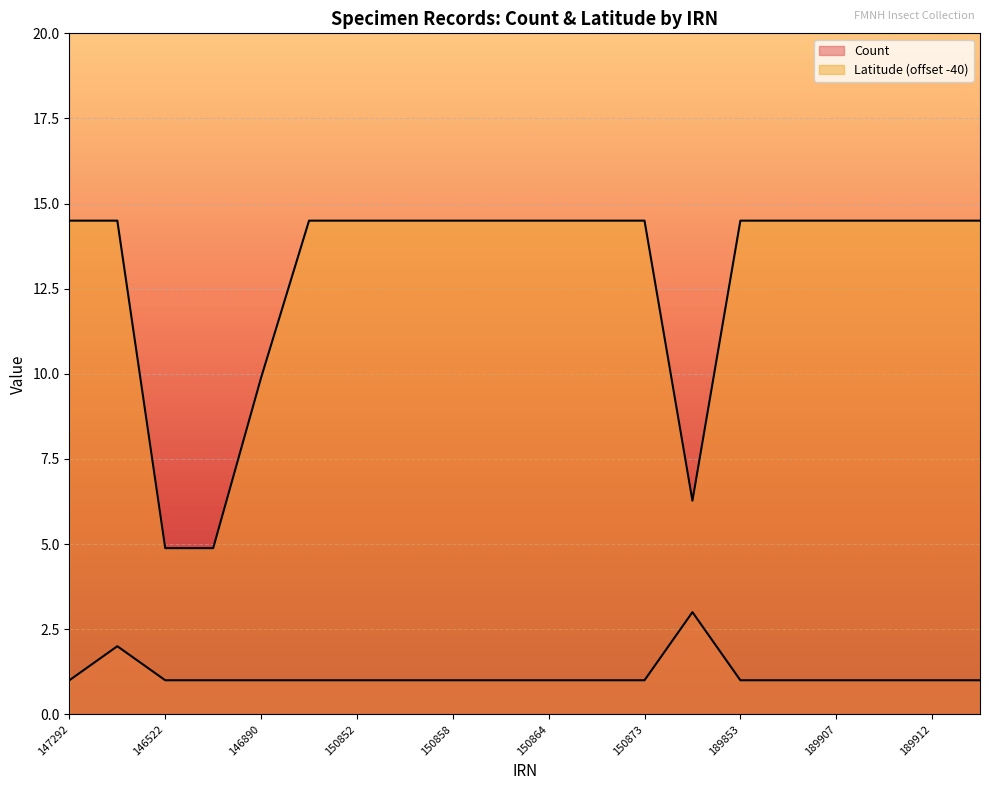

List the series in order of their overall mean, lowest first.

Count, Latitude